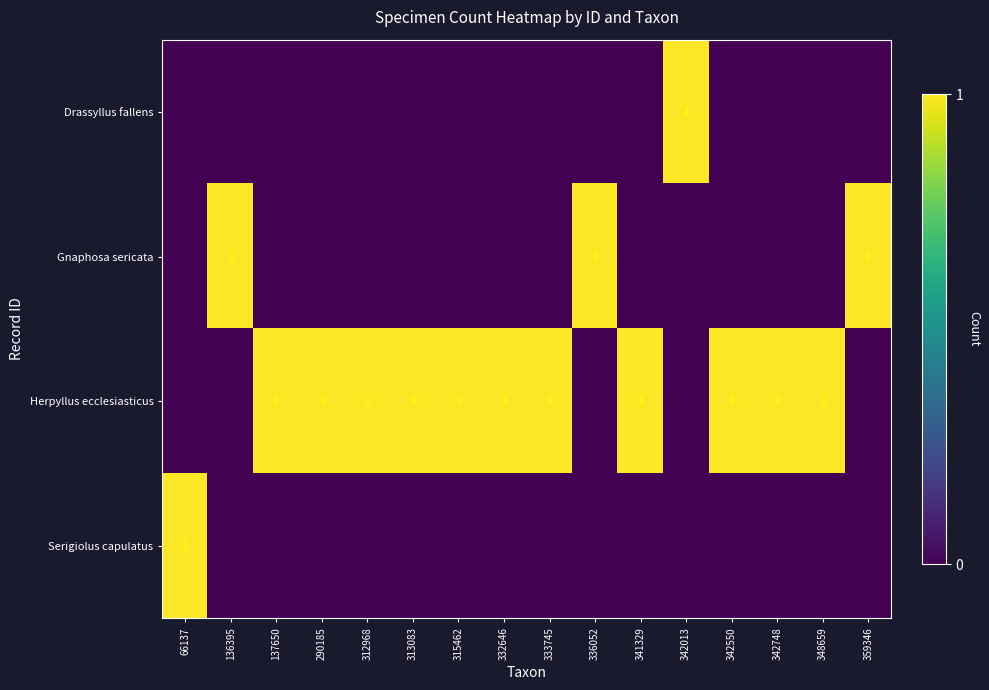

Which has a higher value, 137650 or 341329?

137650